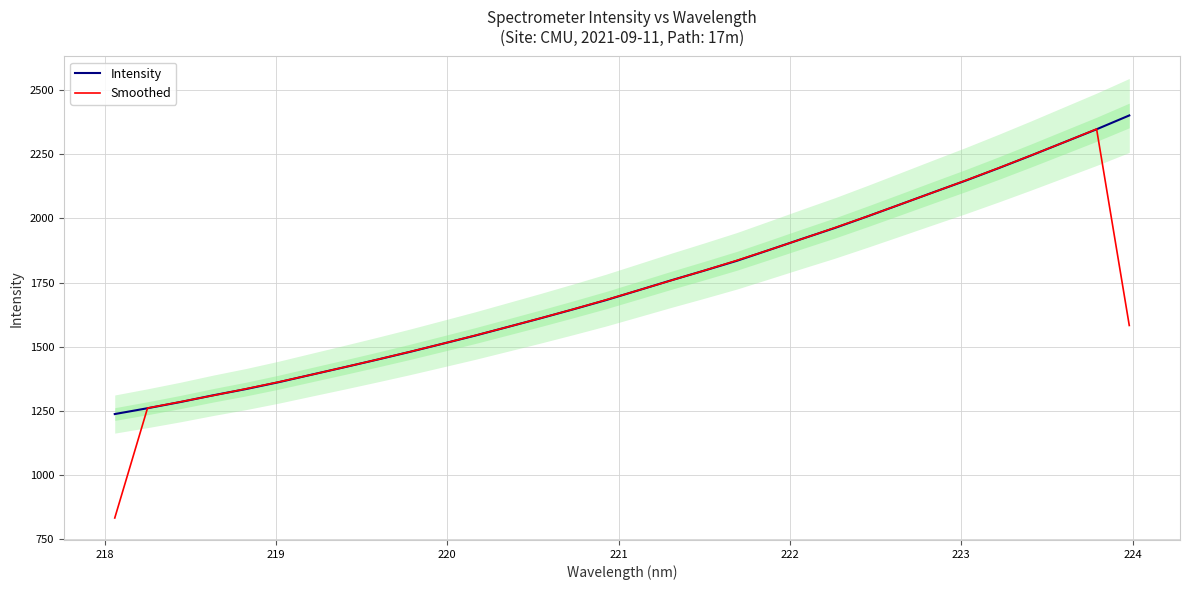

What is the minimum value for Intensity?

1237.6